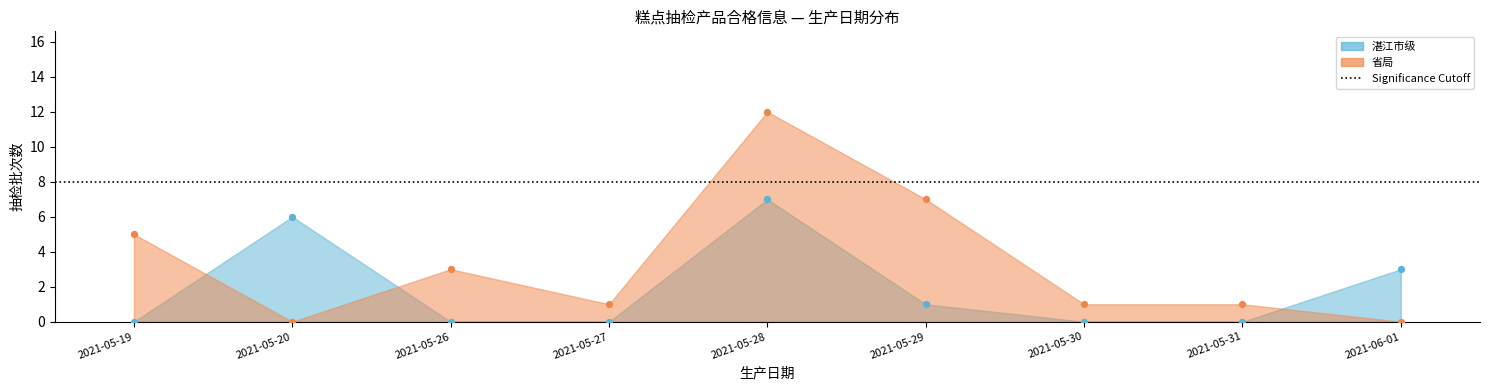

Is the value of 湛江市级 at 2021-05-28 greater than the value of 省局 at 2021-05-19?

Yes